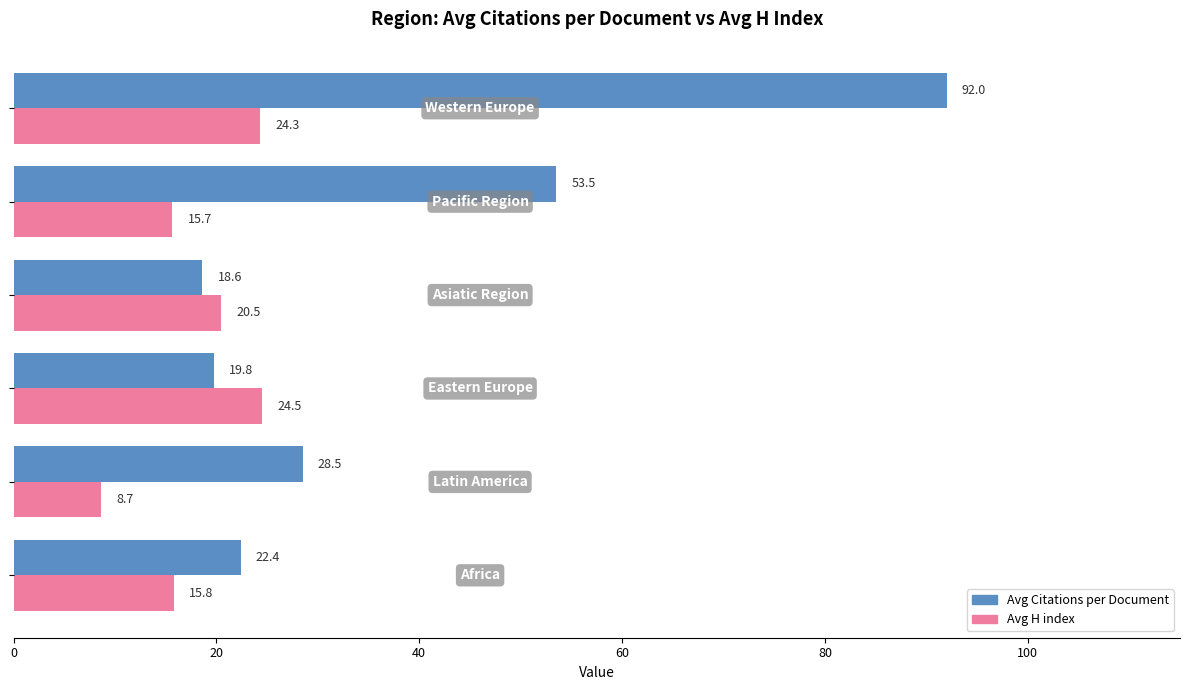

Rank the series by their average value, from lowest to highest.

Avg H index, Avg Citations per Document